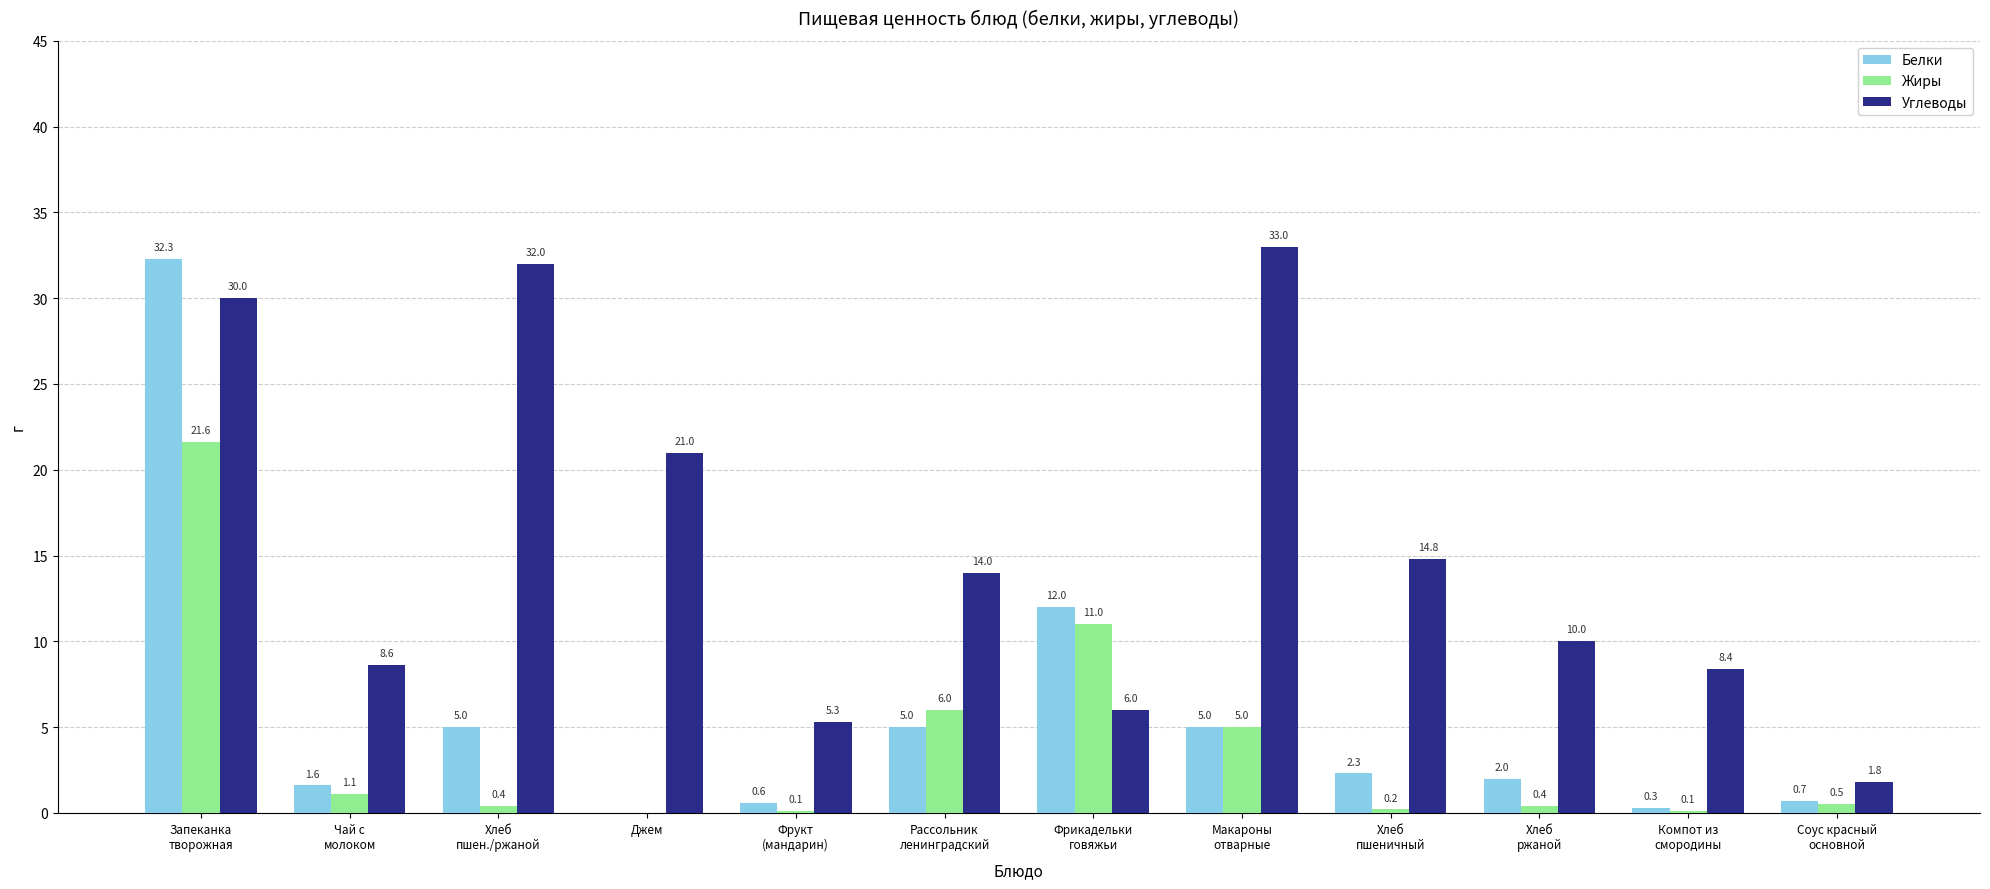

What is the maximum value for Жиры?

21.6